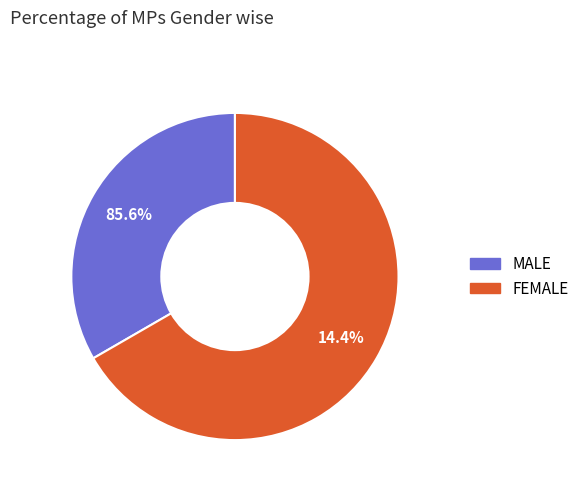

How many segments does this pie chart have?

2